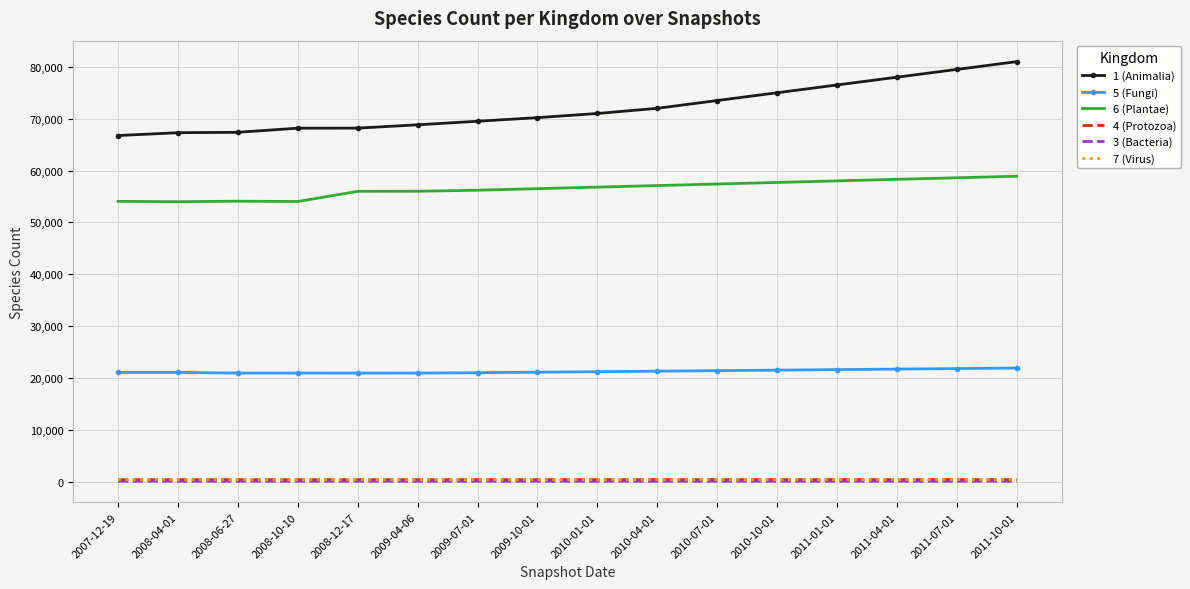

True or false: 6 (Plantae) and 1 (Animalia) cross at least once.

False